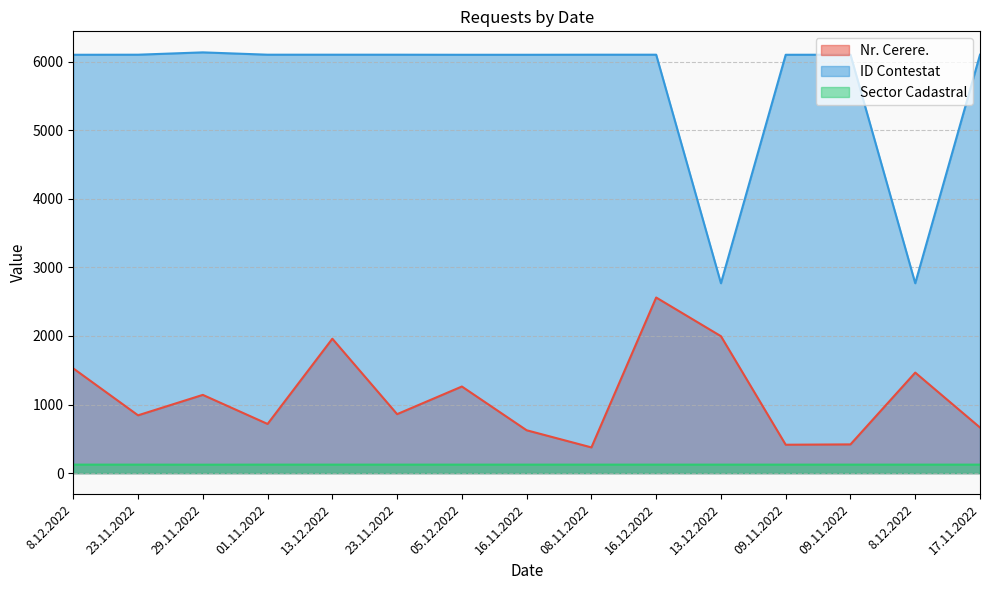

What is the sum of all Sector Cadastral values?

1859